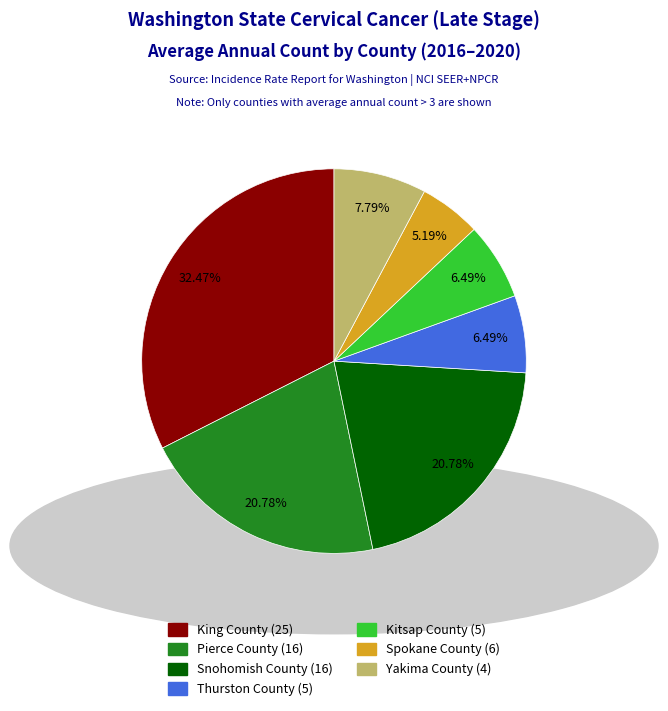

How many segments does this pie chart have?

7